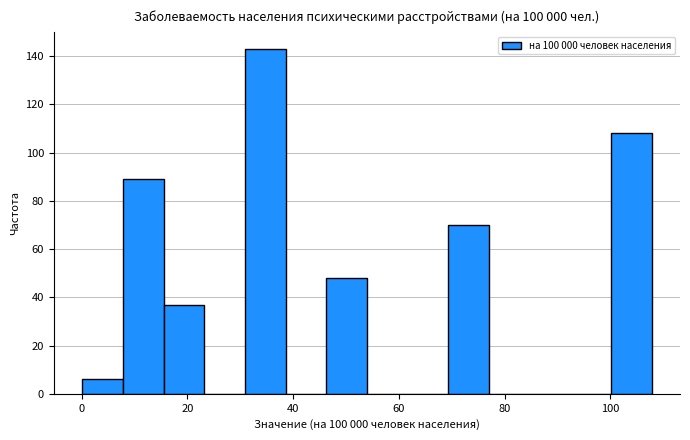

Around what value on the x-axis is the tallest bar? Give the approximate position of its centre, as read against the axis.

34